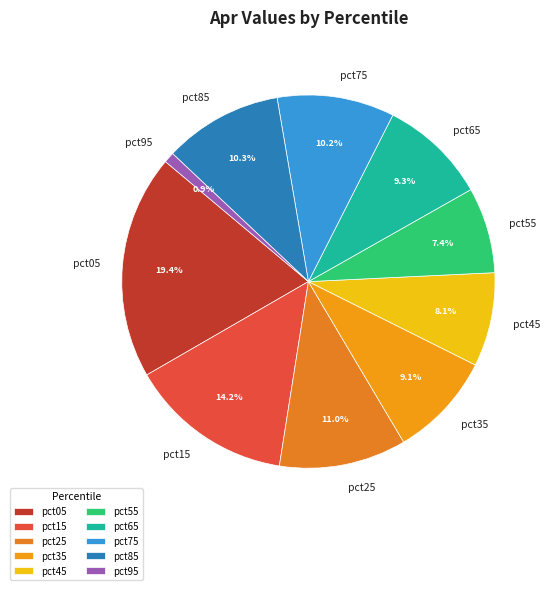

Which category has the biggest portion of the pie?

pct05